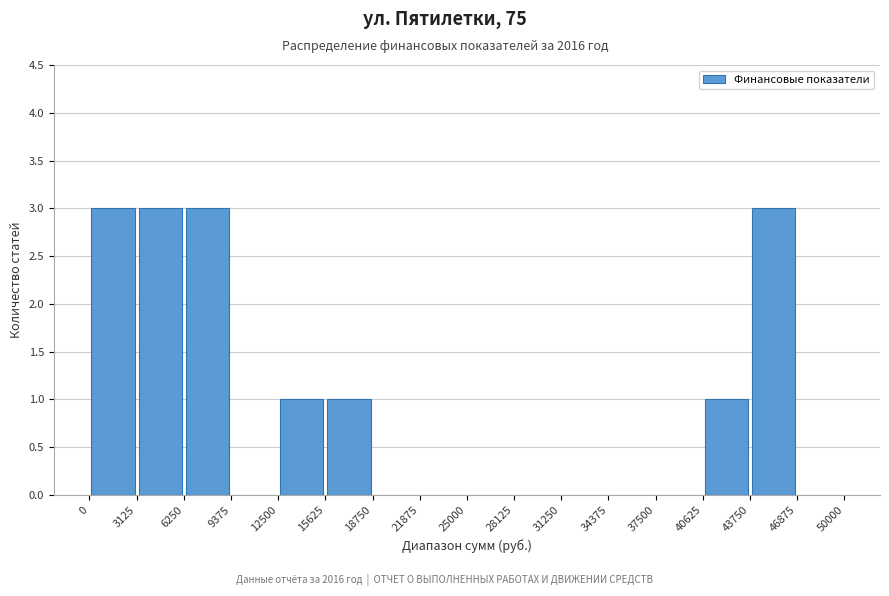

Reading left to right, list every bar in this chart as the range it spans on the x-axis followed by its height. The values are not printed on the chart, so give them approximately, as read against the axis.

0 to 3125: 3
3125 to 6250: 3
6250 to 9375: 3
9375 to 12500: 0
12500 to 15625: 1
15625 to 18750: 1
18750 to 21875: 0
21875 to 25000: 0
25000 to 28125: 0
28125 to 31250: 0
31250 to 34375: 0
34375 to 37500: 0
37500 to 40625: 0
40625 to 43750: 1
43750 to 46875: 3
46875 to 50000: 0